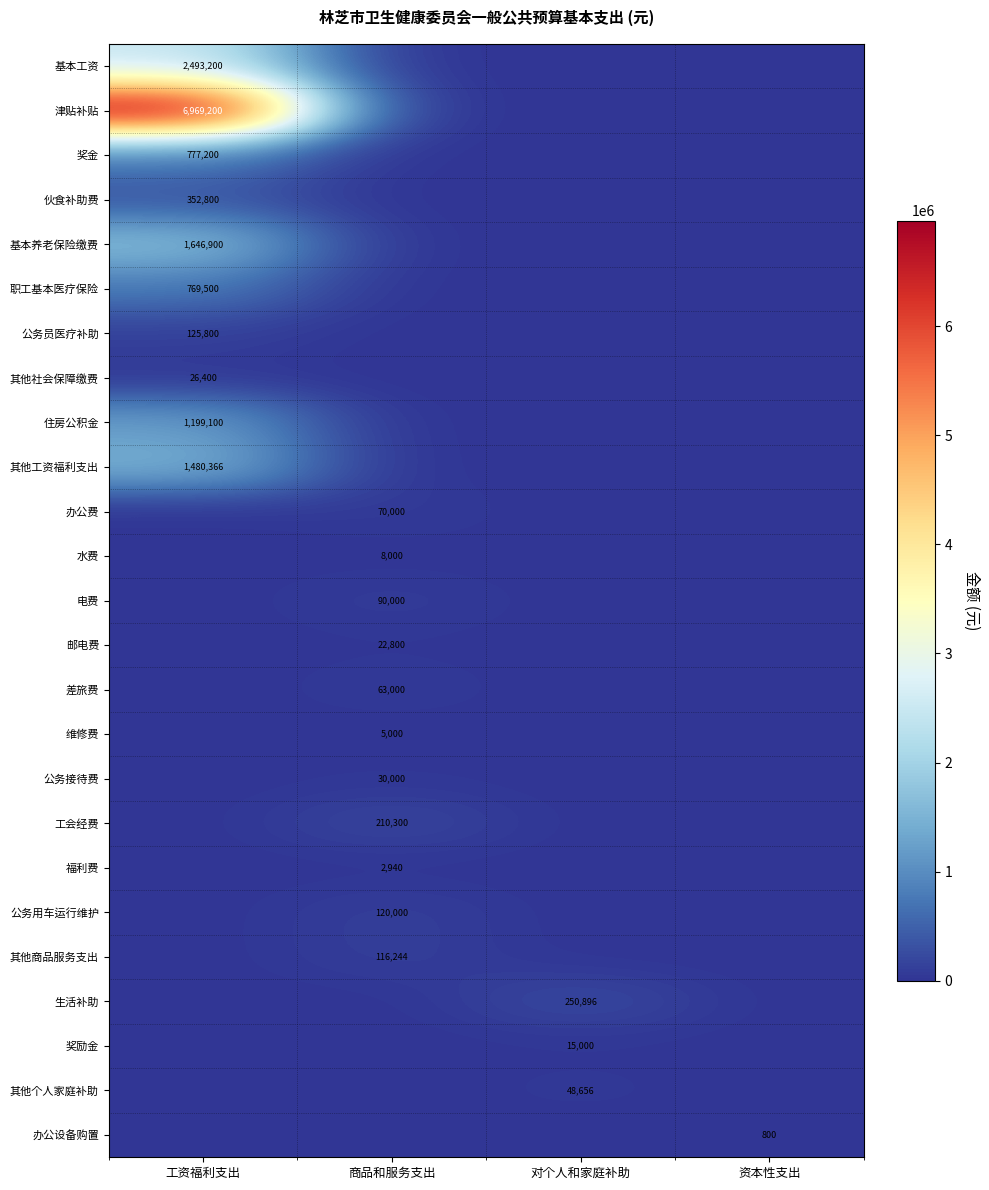

The 职工基本医疗保险 series shows 0 at 资本性支出. True or false?

True